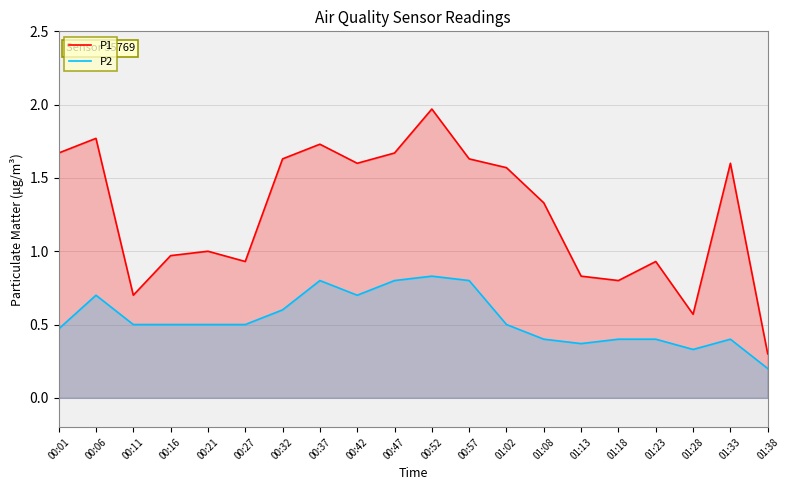

Rank the series by their average value, from highest to lowest.

P1, P2